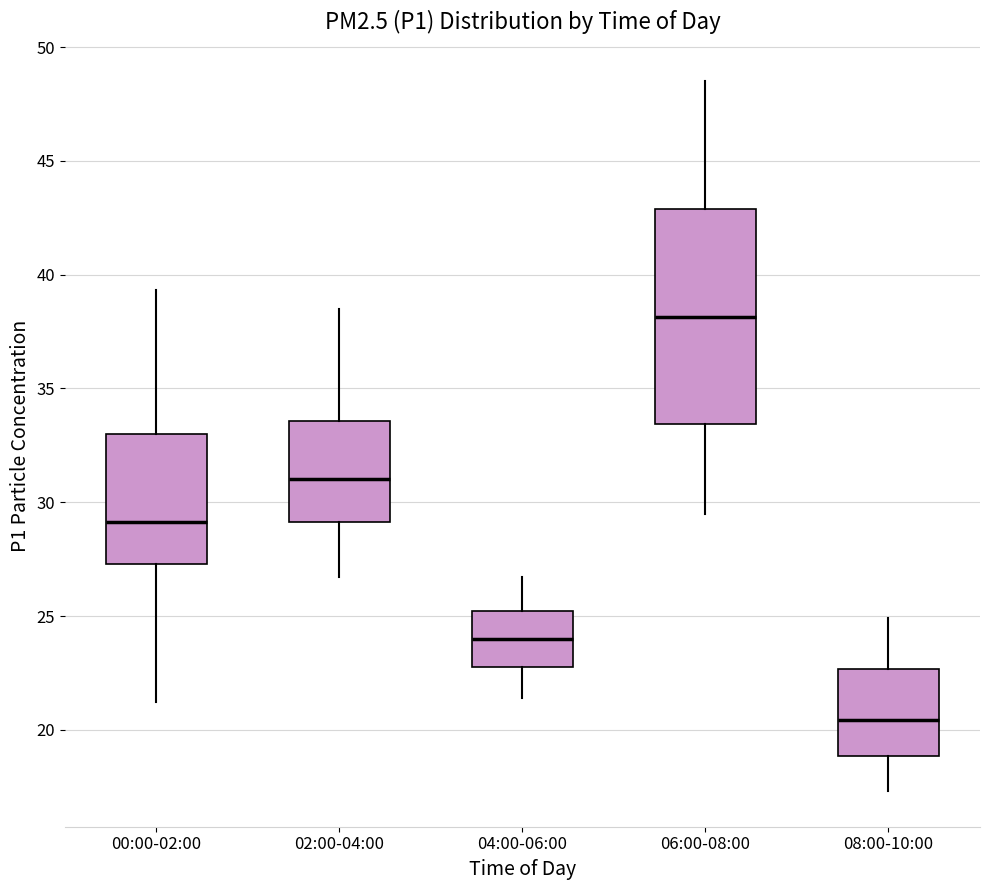

Where does the median line of the box for 08:00-10:00 sit on the y-axis? The values are not printed on the chart, so give them approximately, as read against the axis.

20.5